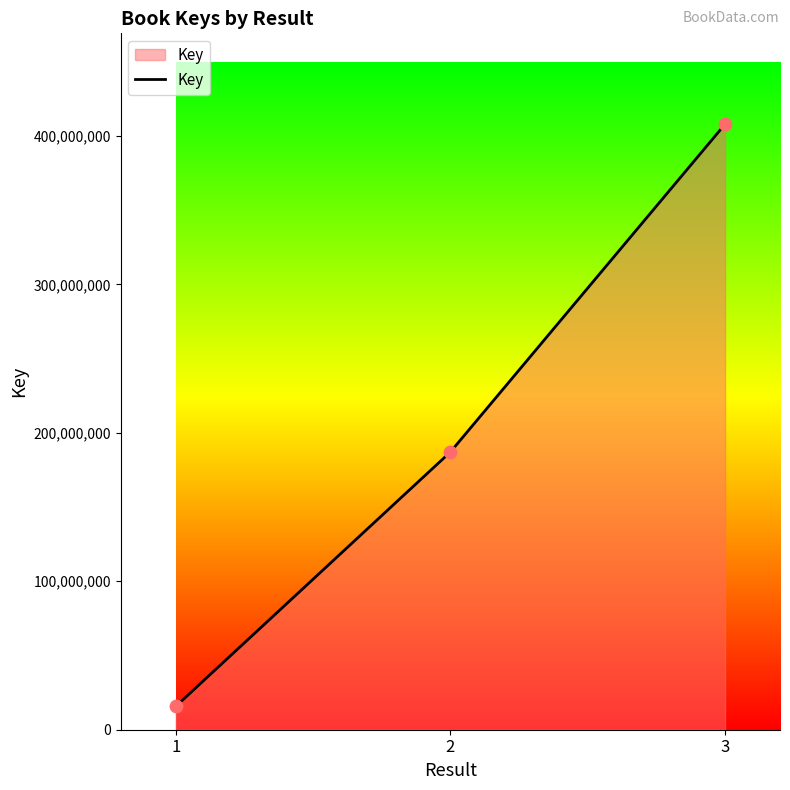

What is the ratio of the value at 3 to the value at 2?

2.2